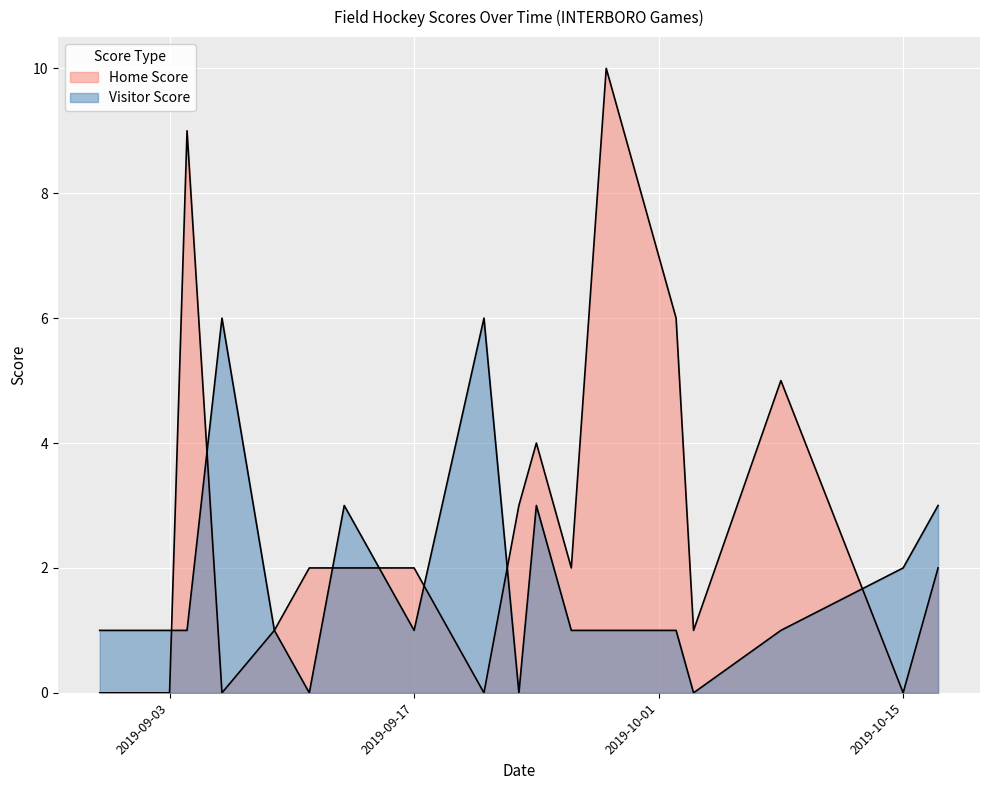

How many distinct data groups are displayed?

2